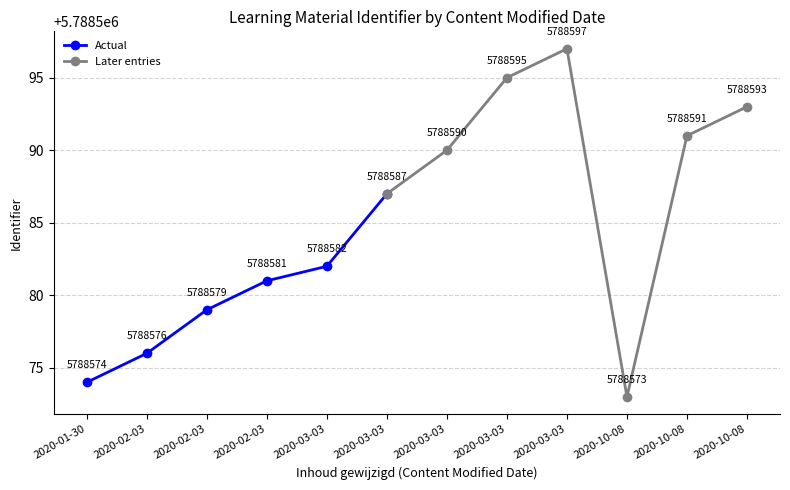

What is the approximate value at 2020-10-08, to the nearest 10?

5788570